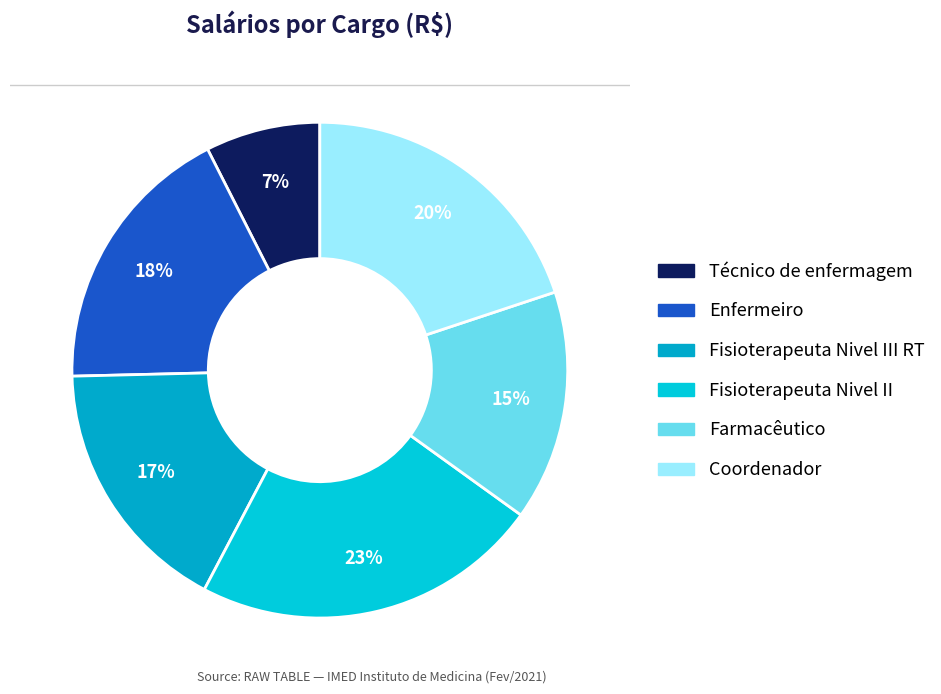

Does any single category account for the majority?

No